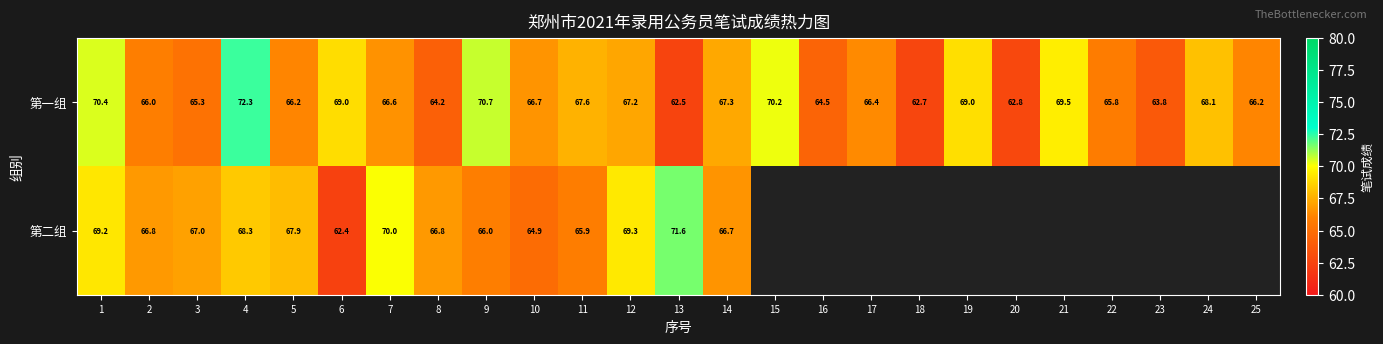

What is the difference between the highest and lowest values at 11?

1.7